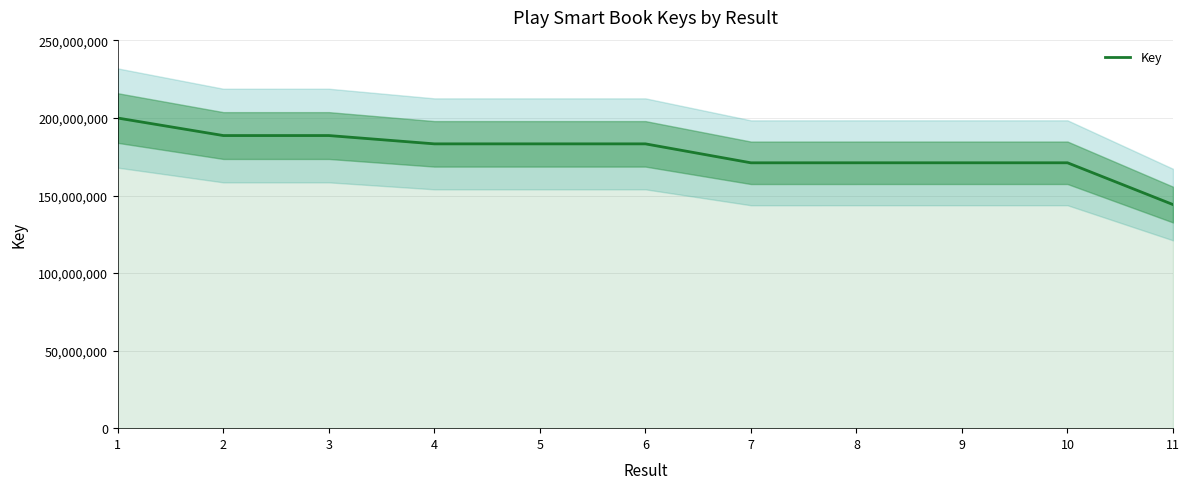

True or false: the data has more than 0 interior local peaks.

True